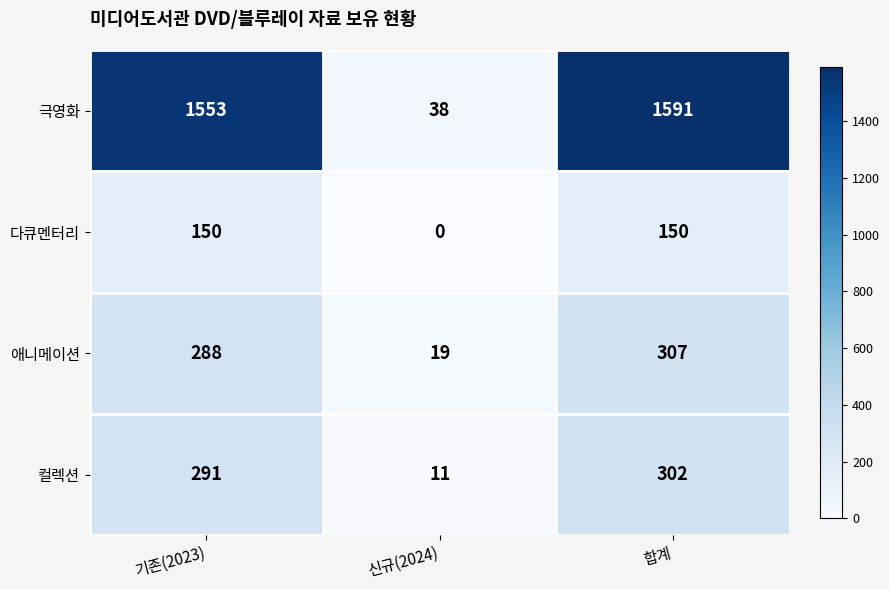

What is the total value across all series at 신규(2024)?

68